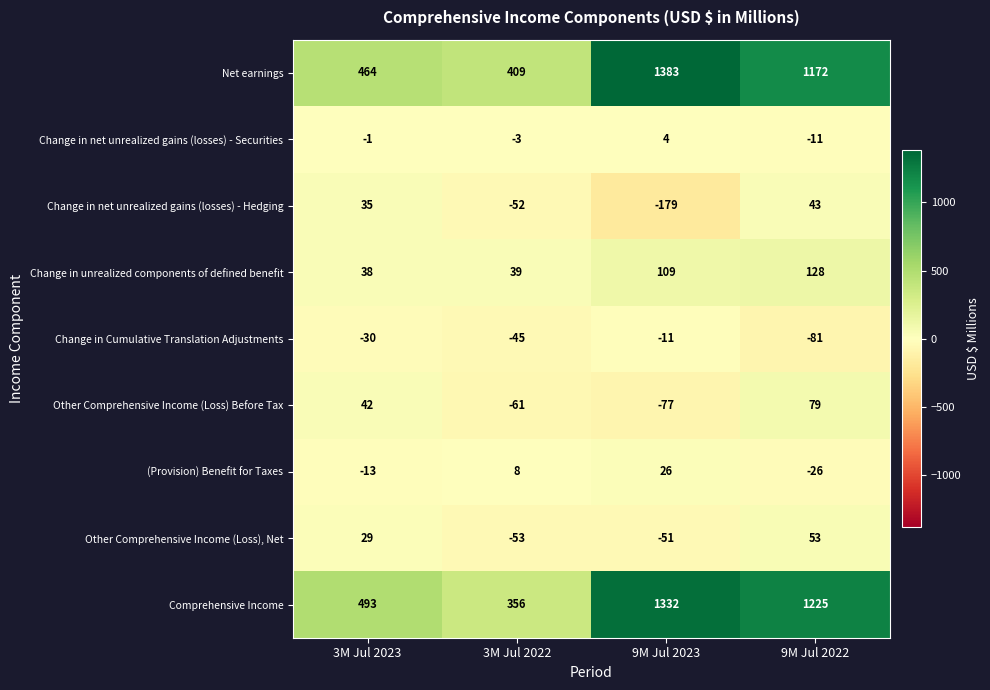

What is the smallest value displayed?

-179